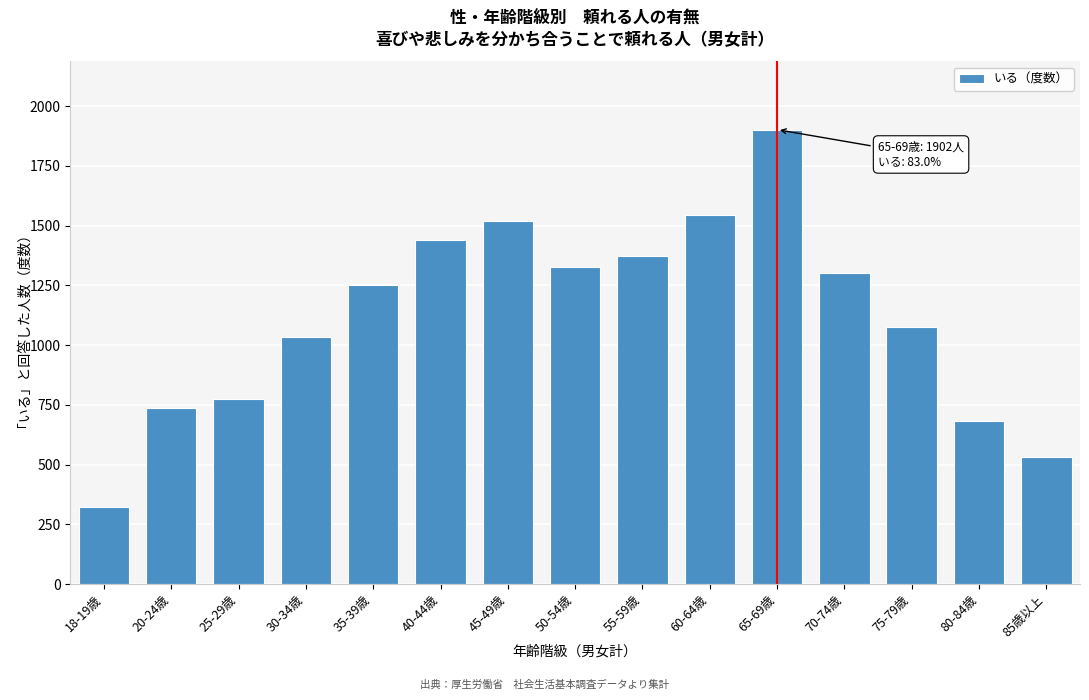

Reading left to right, extract all data points from this chart.

18-19歳=321	20-24歳=737	25-29歳=776	30-34歳=1035	35-39歳=1251	40-44歳=1441	45-49歳=1521	50-54歳=1328	55-59歳=1372	60-64歳=1543	65-69歳=1902	70-74歳=1300	75-79歳=1076	80-84歳=683	85歳以上=533